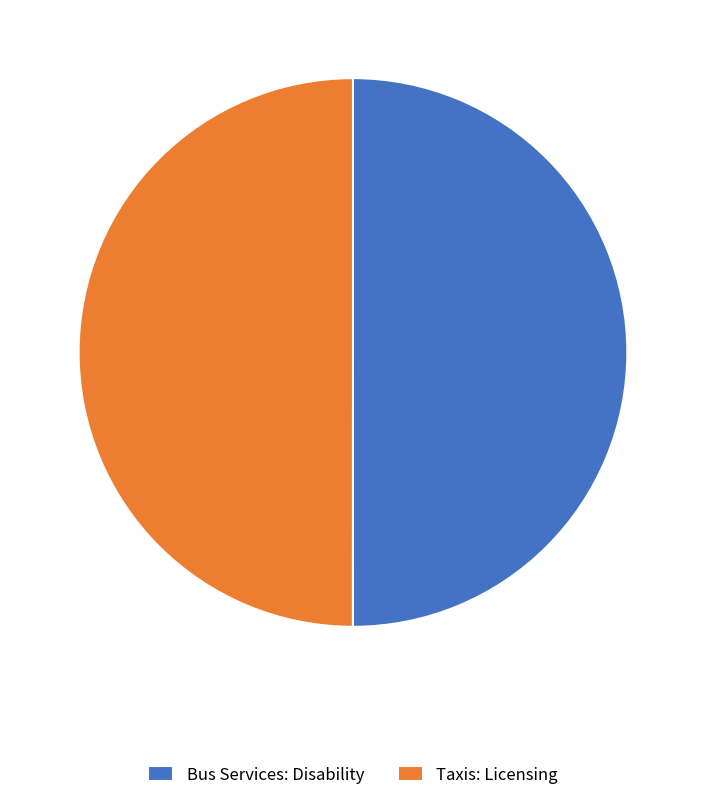

Approximately how many times larger is the value at Bus Services: Disability compared to Taxis: Licensing?

1.0